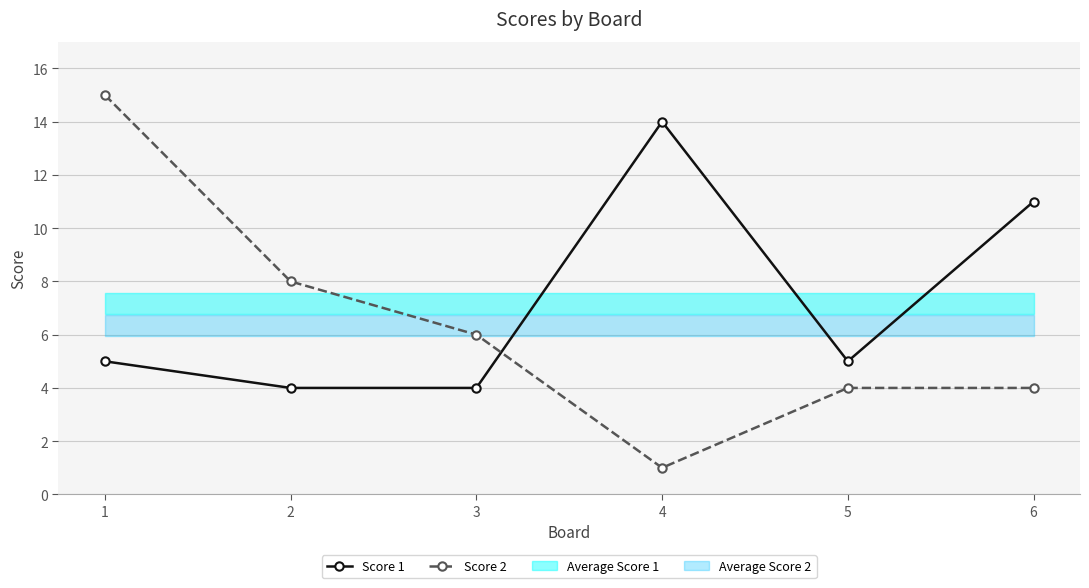

How many intersections are there between Score 1 and Score 2?

1